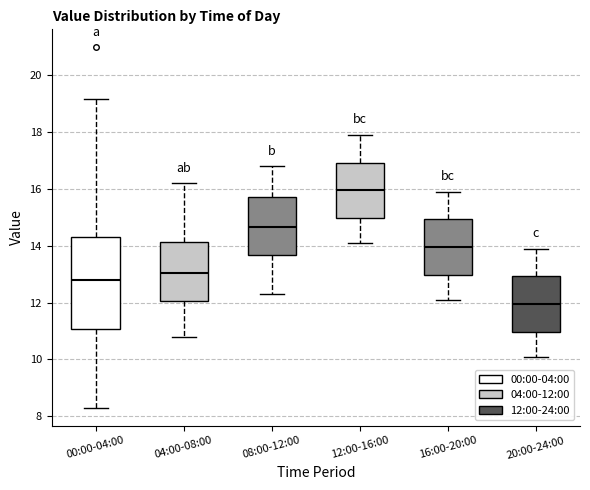

Which box is the tallest, from its lower edge to its upper edge?

00:00-04:00